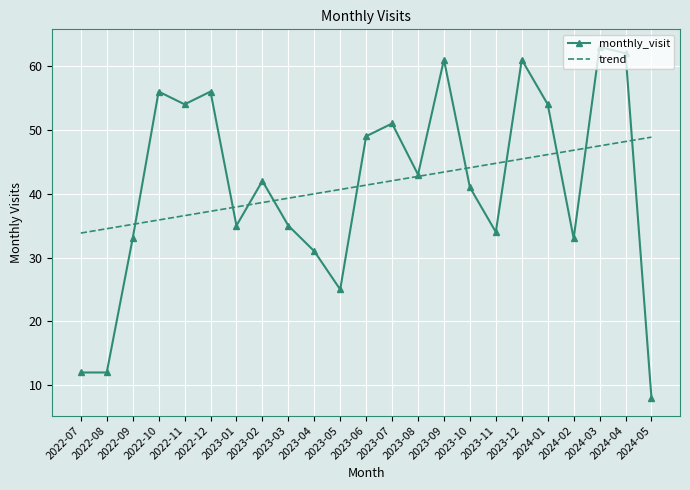

What is the smallest value displayed?

8.0